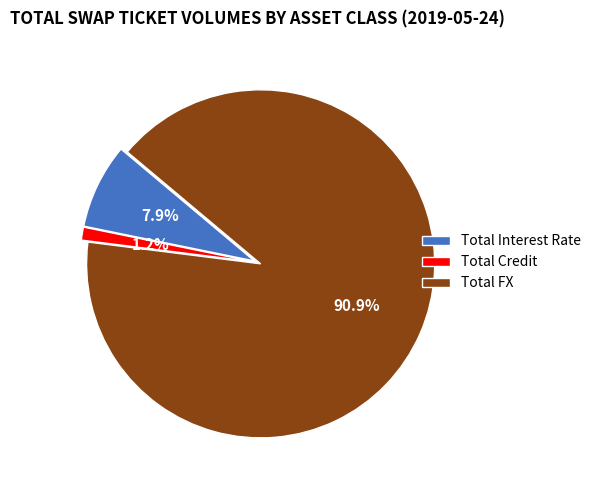

Count the number of slices in the pie.

3